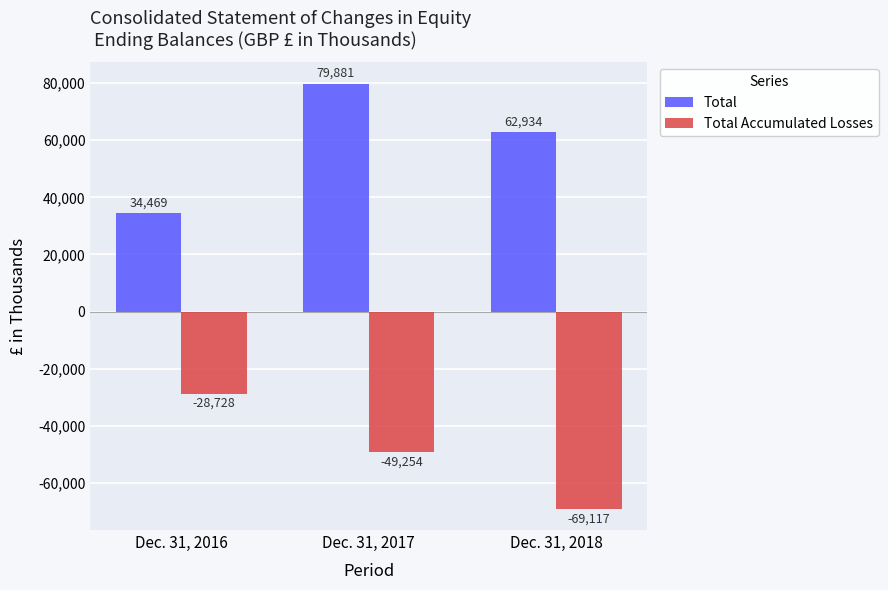

Are the bars grouped side by side (vs. stacked)?

Yes